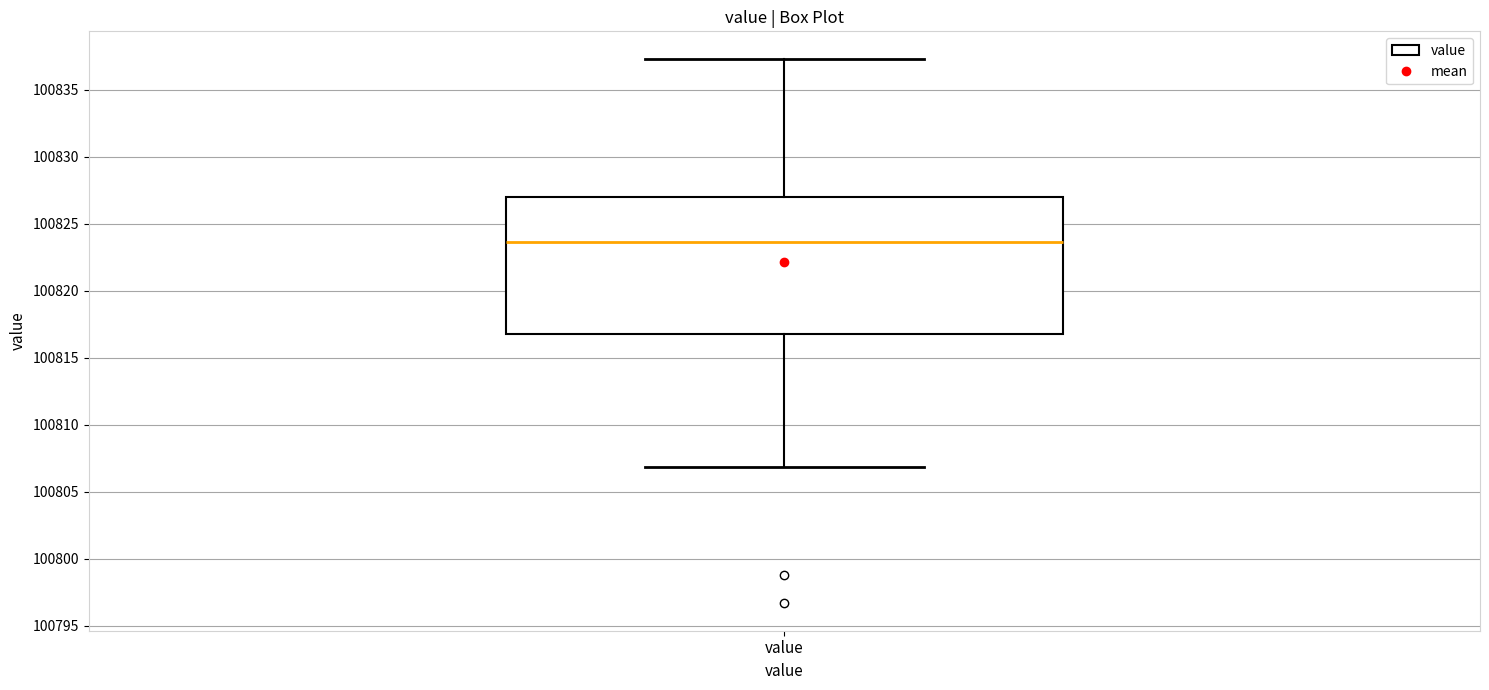

Where does the upper whisker of the box for value end on the y-axis? The values are not printed on the chart, so give them approximately, as read against the axis.

100837.5